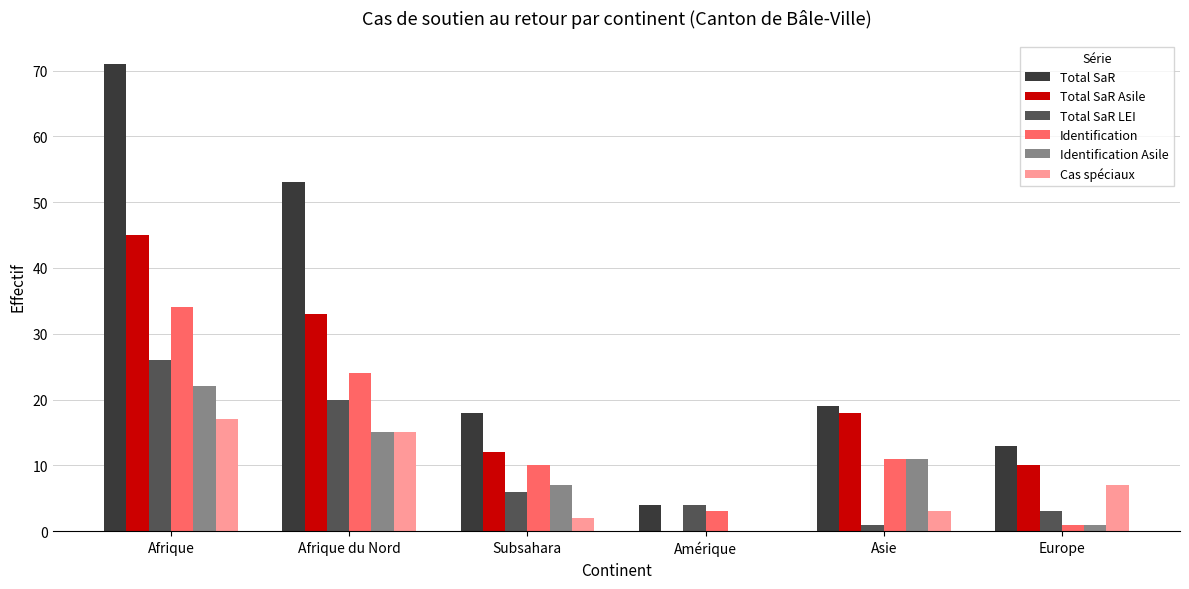

What is the difference between the Cas spéciaux values at Subsahara and Afrique?

15